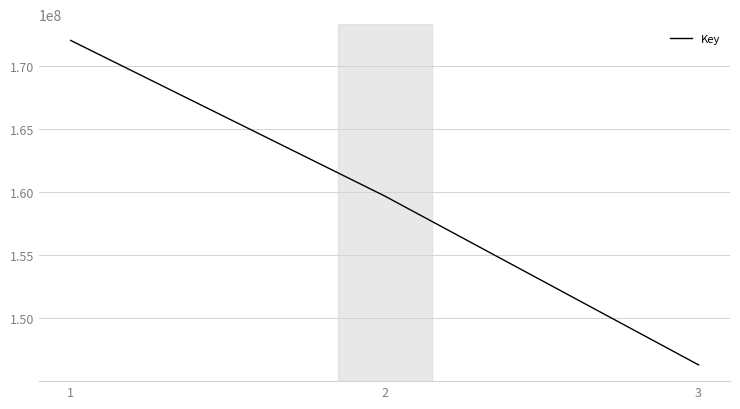

What is the difference between the values at 3 and 2?

13377603